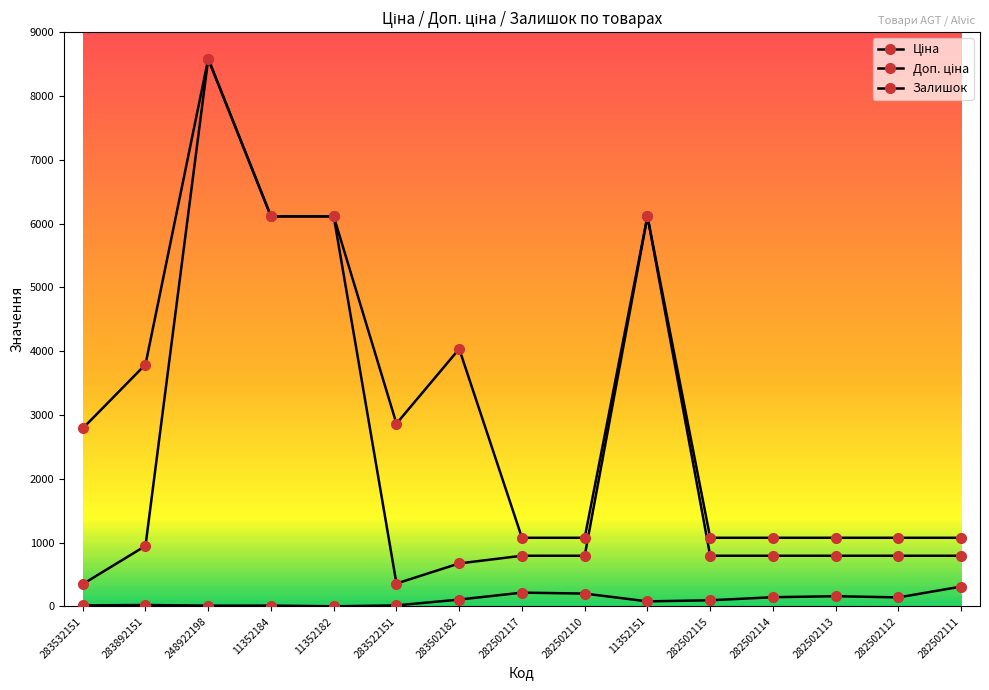

Reading left to right, extract all data points from this chart.

Ціна: 348.6	947.6	8581.1	6112.5	6112.5	358.0	672.7	793.0	793.0	6112.5	793.0	793.0	793.0	793.0	793.0
Доп. ціна: 2789.2	3790.3	8581.1	6112.5	6112.5	2863.8	4036.0	1074.6	1074.6	6112.5	1074.6	1074.6	1074.6	1074.6	1074.6
Залишок: 15.0	21.0	11.0	12.0	1.0	15.0	106.0	215.0	200.0	78.0	95.0	143.0	159.0	140.0	310.0